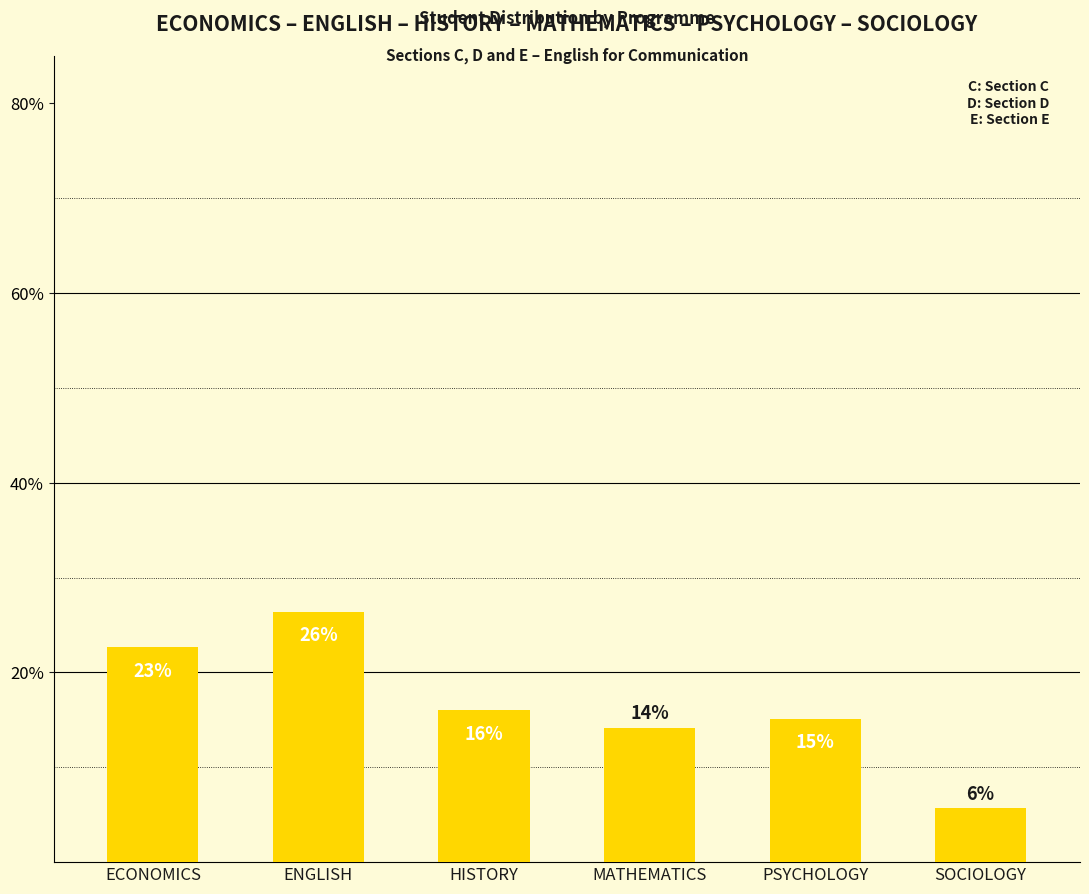

List the labels in order of value, largest first.

ENGLISH, ECONOMICS, HISTORY, PSYCHOLOGY, MATHEMATICS, SOCIOLOGY